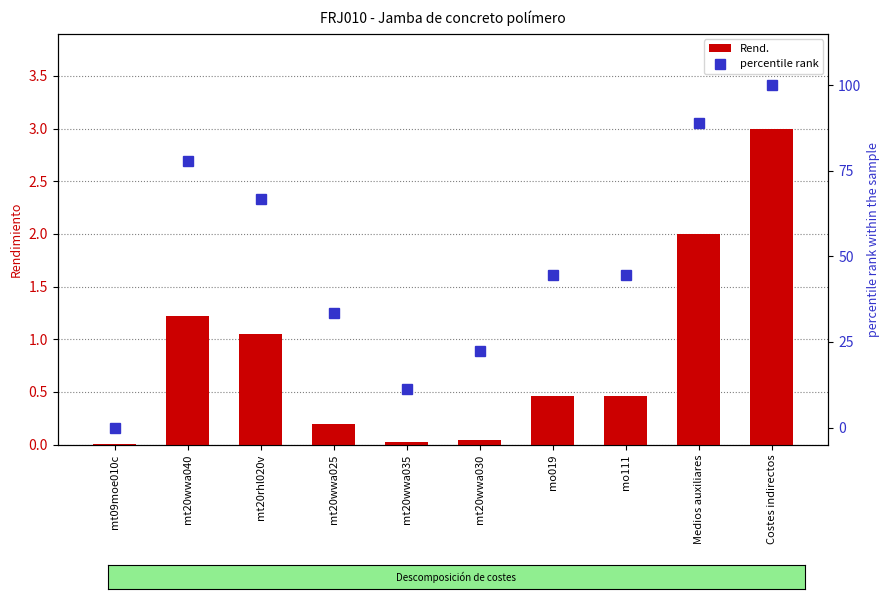

What value does the percentile rank series have at Costes indirectos?

100.0